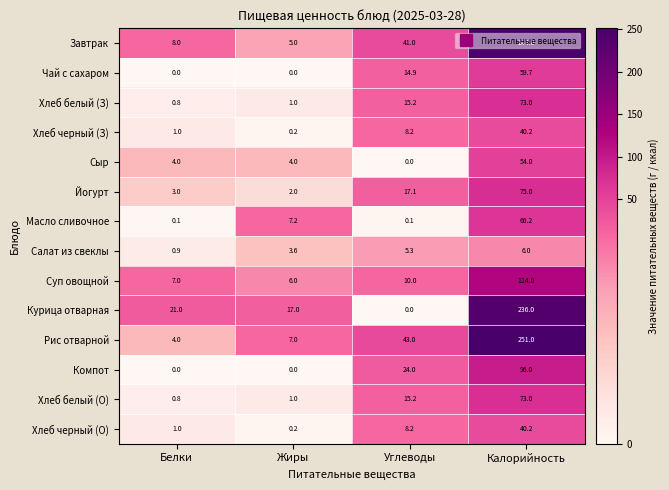

Which category has the lowest value in the Суп овощной series?

Жиры